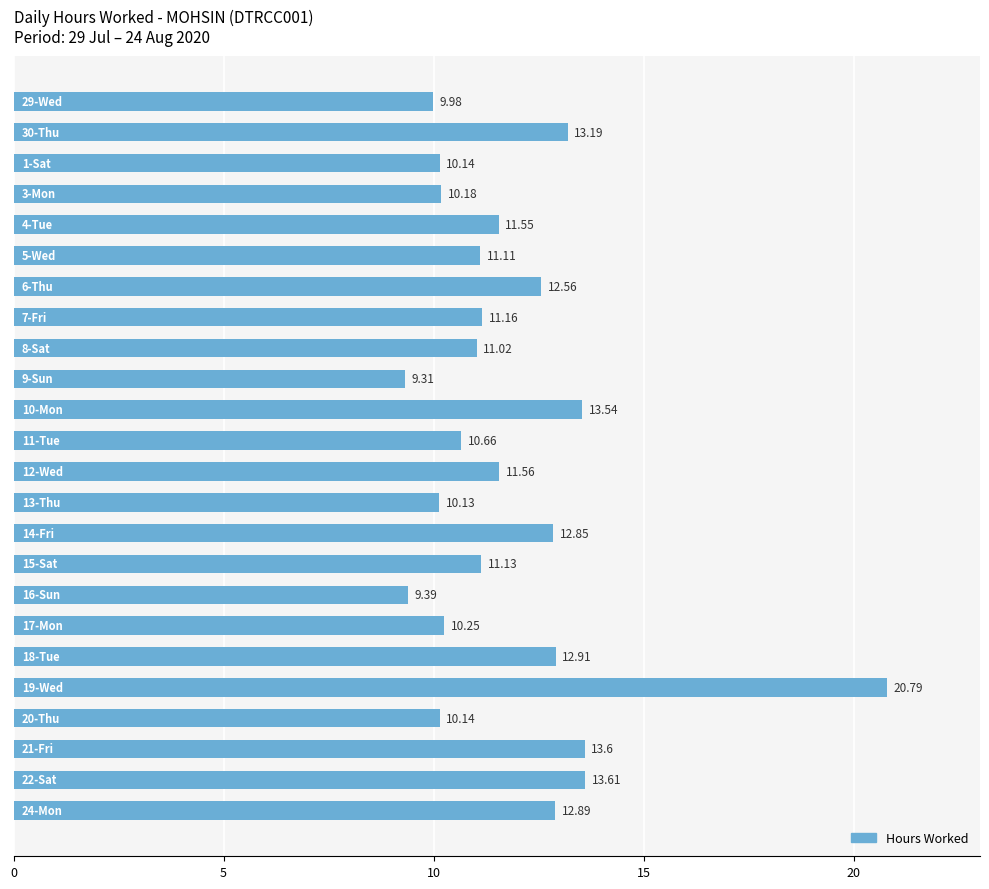

What is the average value?

11.8